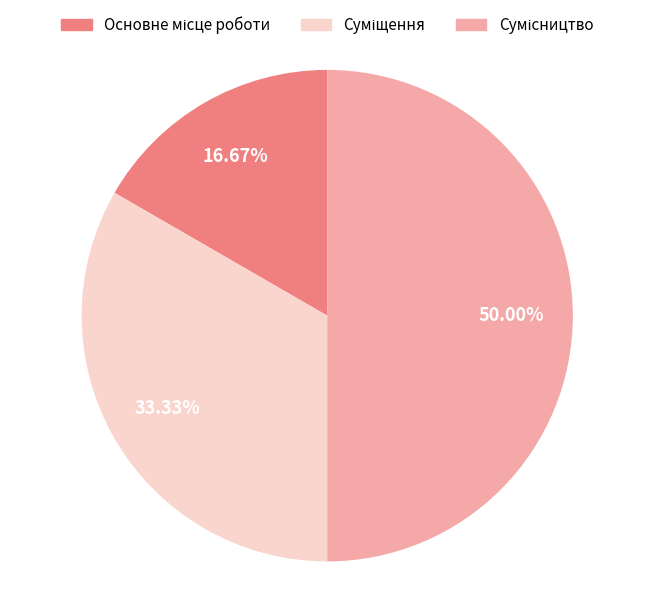

Does Основне місце роботи account for over 50% of the chart?

No